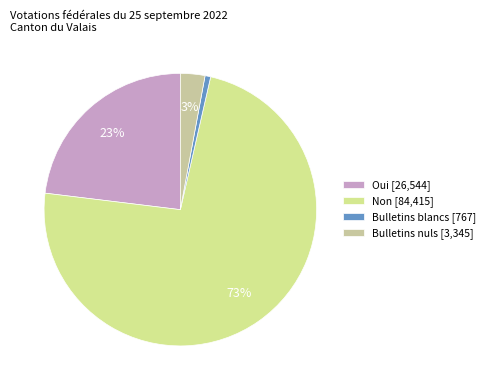

To the nearest percent, what is the average slice percentage?

25%